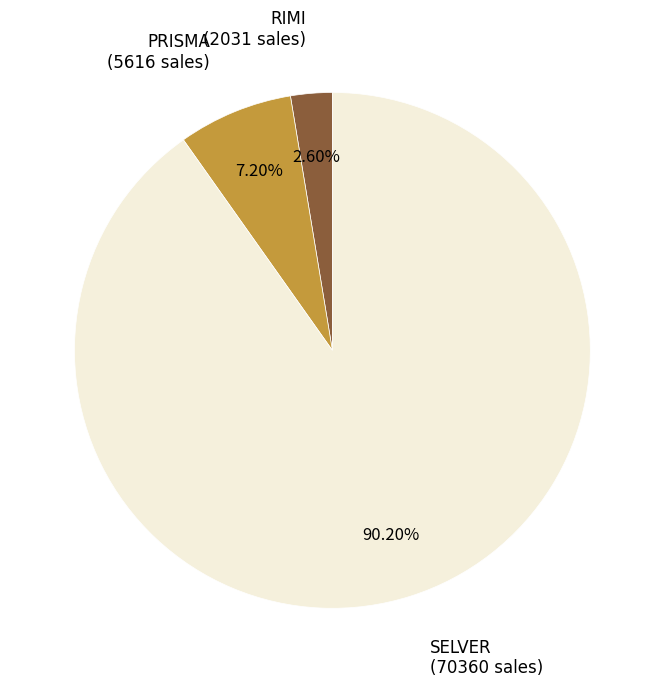

Is there any slice that represents more than half of the pie?

Yes